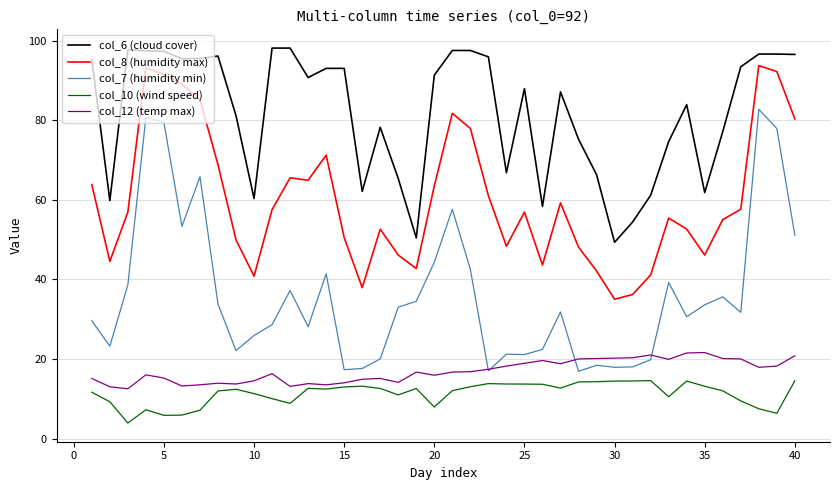

True or false: col_10 (wind speed) and col_7 (humidity min) intersect in this chart.

False